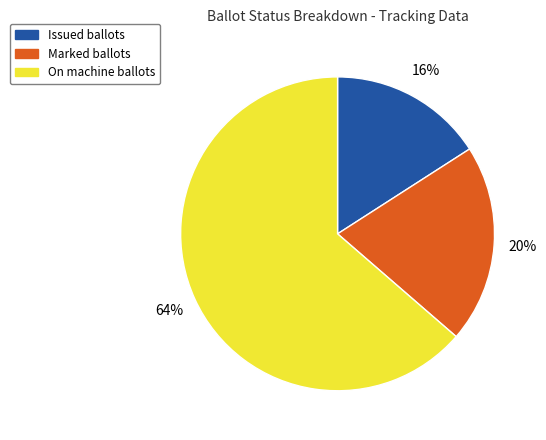

Is there any slice that represents more than half of the pie?

Yes